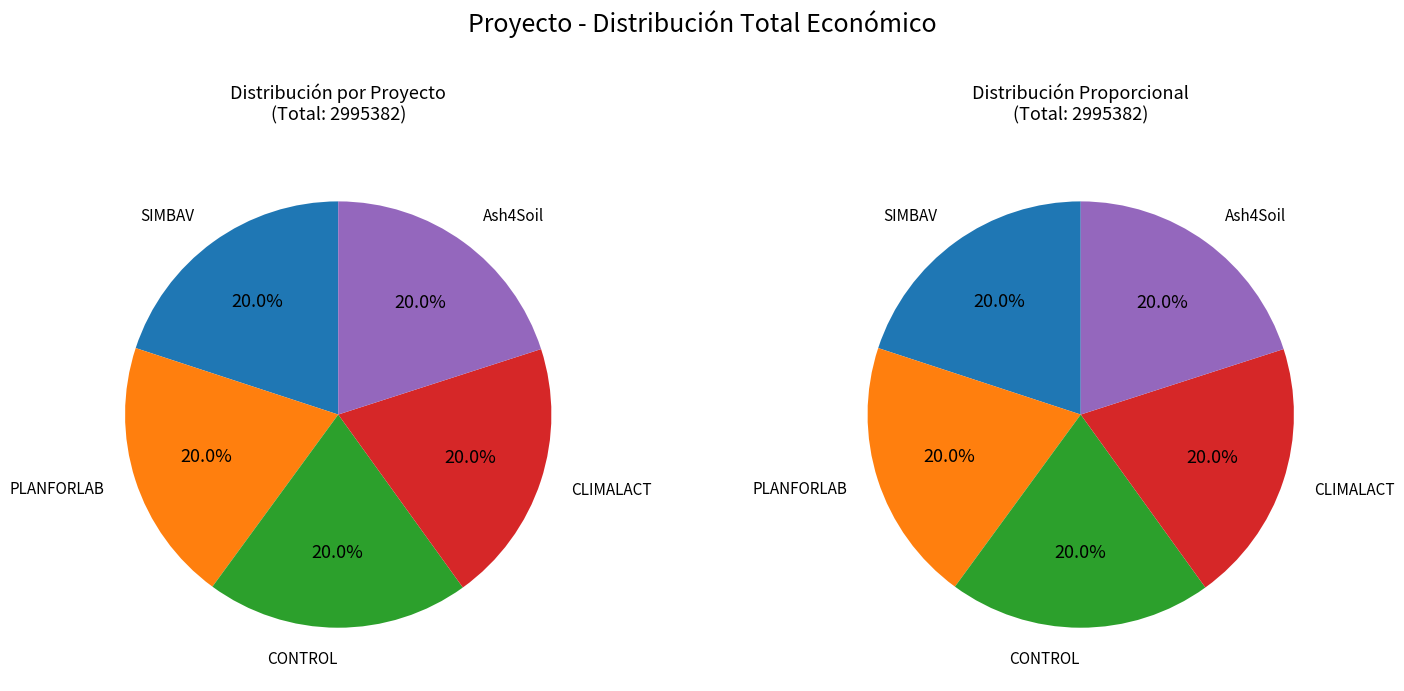

Is Ash4Soil the majority of the pie?

No